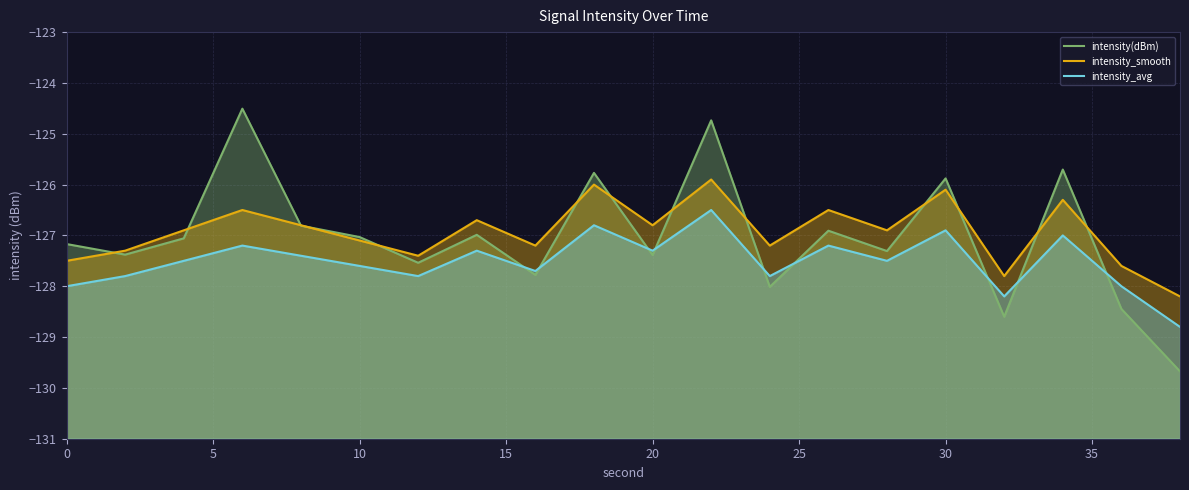

What is the minimum value shown in the chart?

-129.7